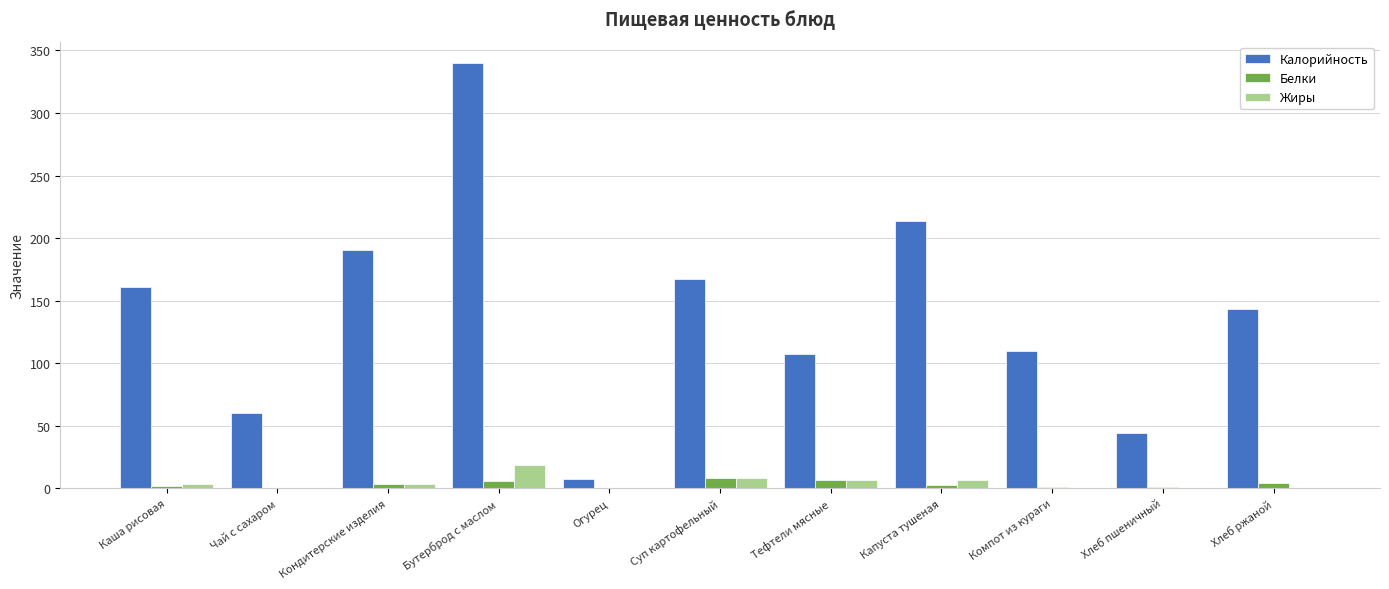

Which series changed the most between Каша рисовая and Компот из кураги?

Калорийность